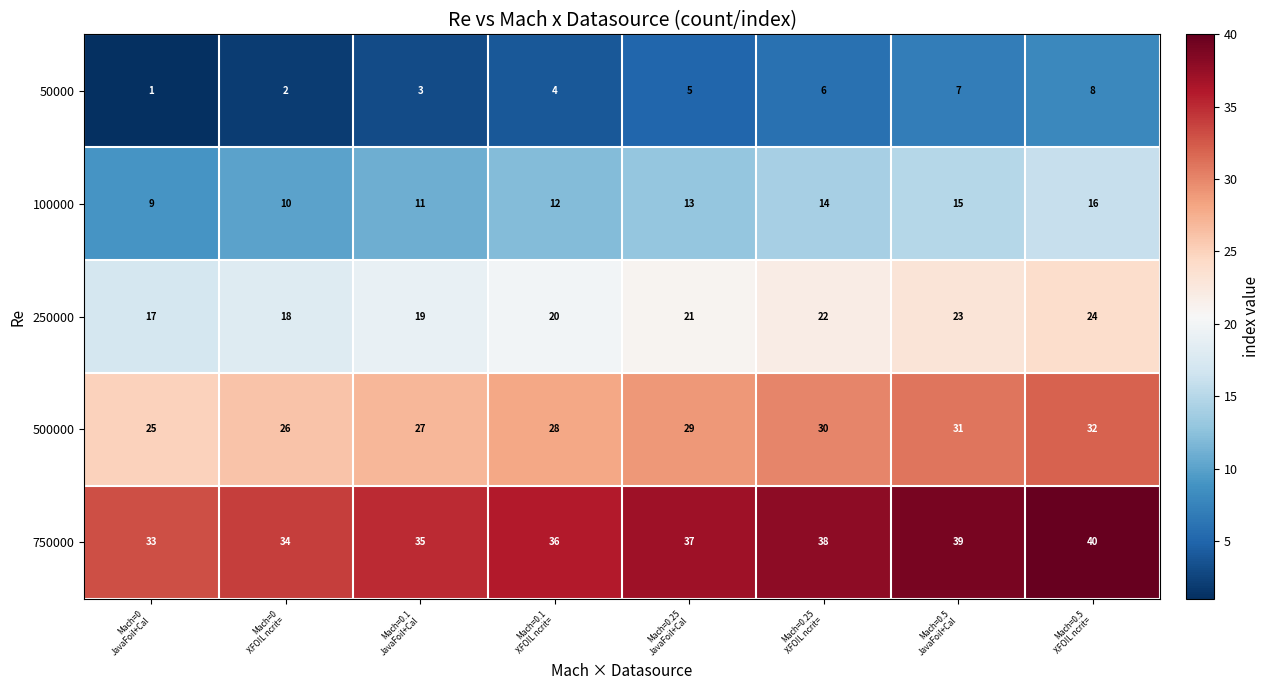

Which series has the largest total across all categories?

750000